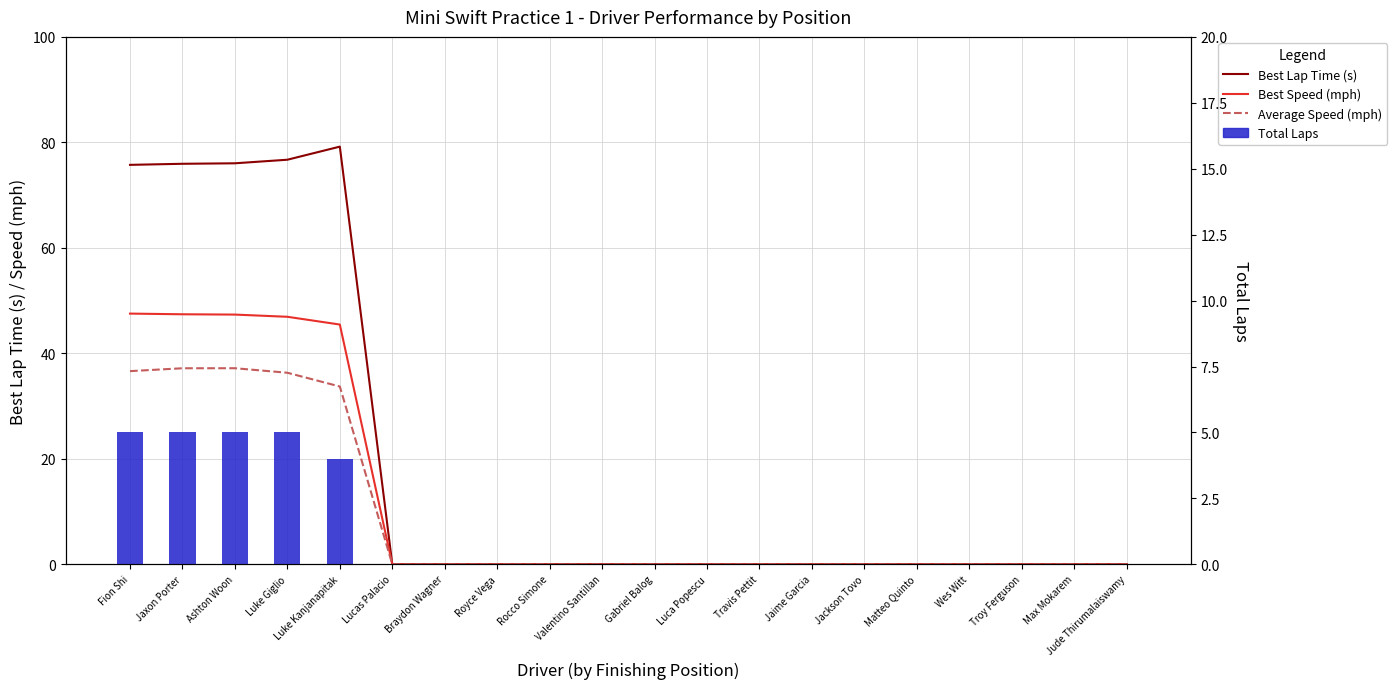

The Best Lap Time (s) series shows 79.2 at Luke Kanjanapitak. True or false?

True